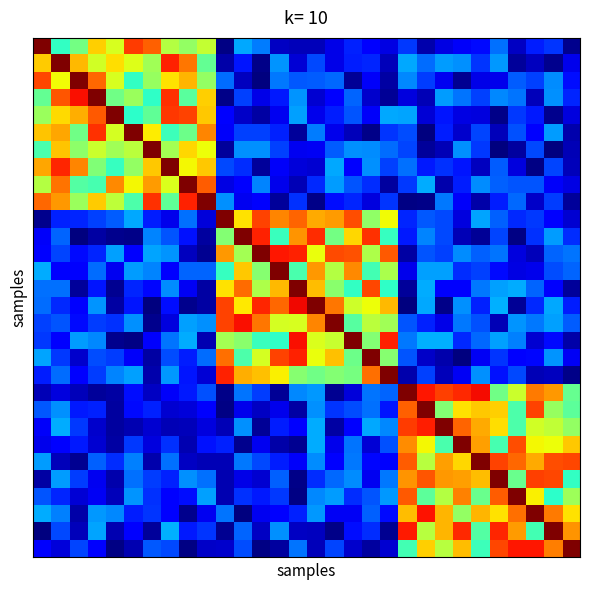

How many distinct data groups are displayed?

30